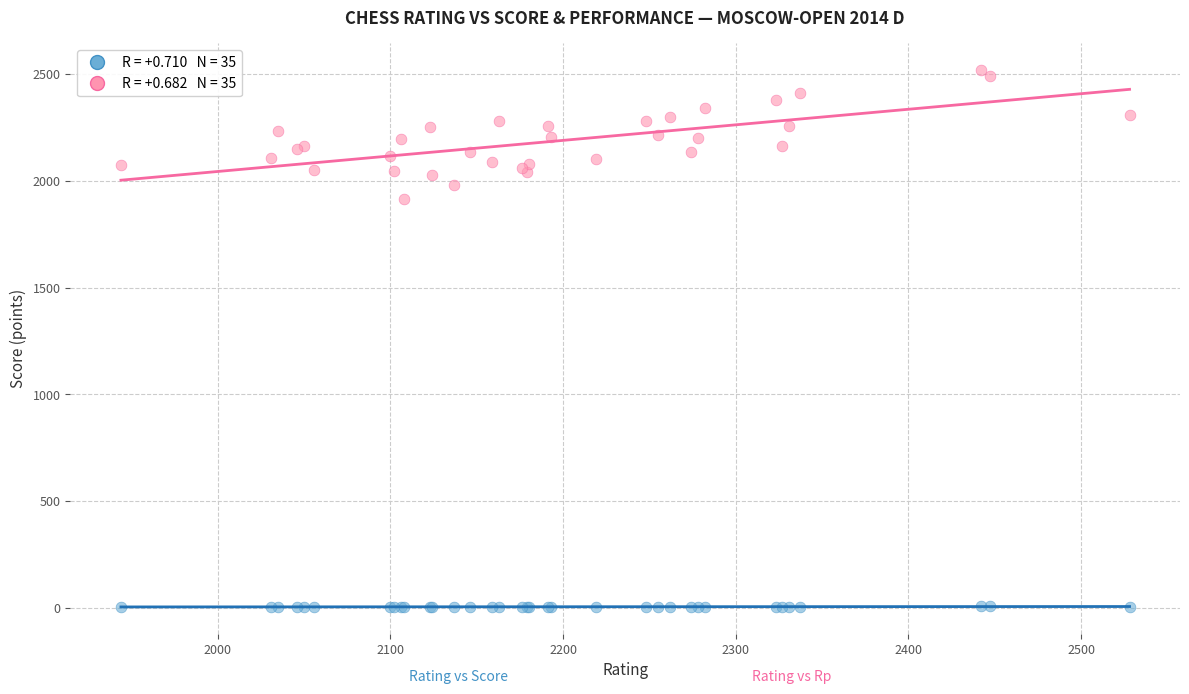

Across all series, what Y value is closest to 1261?

1915.0